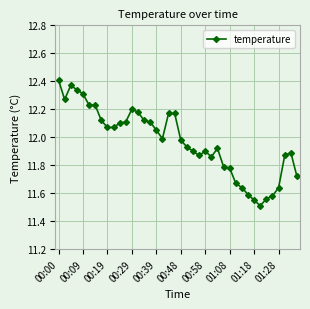

What is the smallest value displayed?

11.5